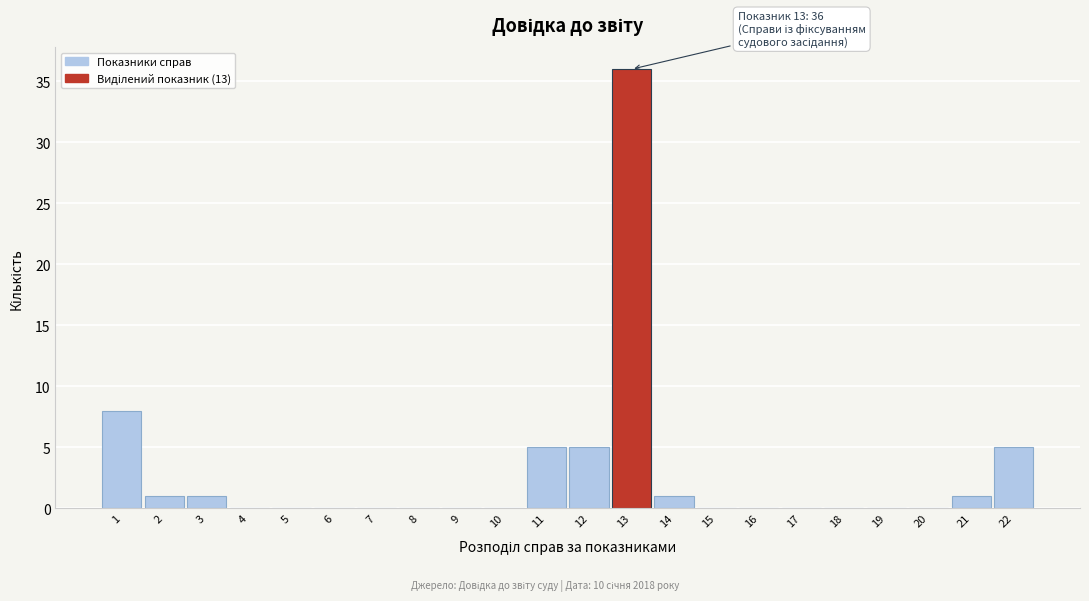

Reading left to right, transcribe all the data shown in this chart.

1=8	2=1	3=1	4=0	5=0	6=0	7=0	8=0	9=0	10=0	11=5	12=5	13=36	14=1	15=0	16=0	17=0	18=0	19=0	20=0	21=1	22=5